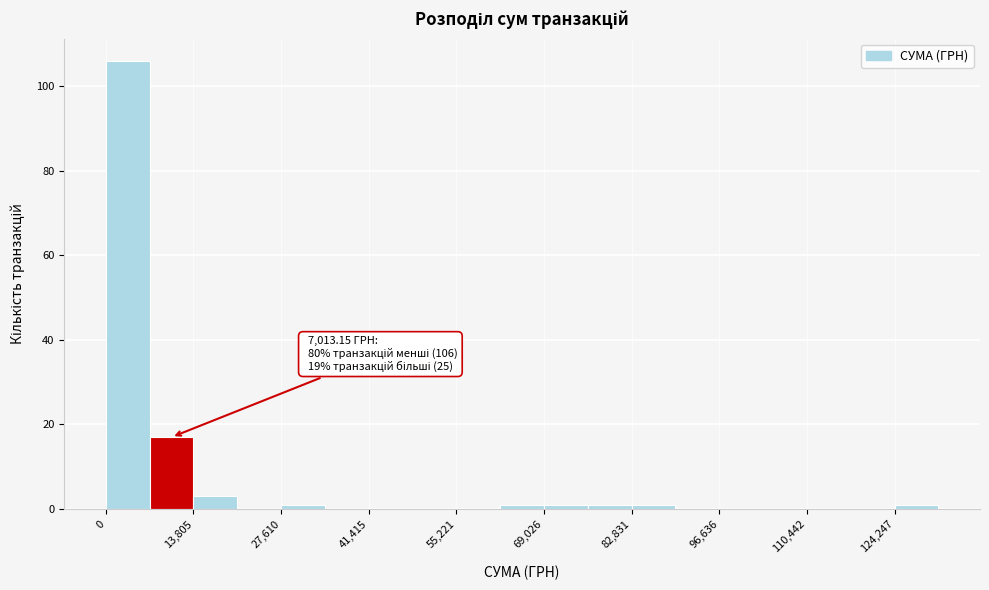

Read against the x-axis, roughly where is the centre of the tallest bar?

4000